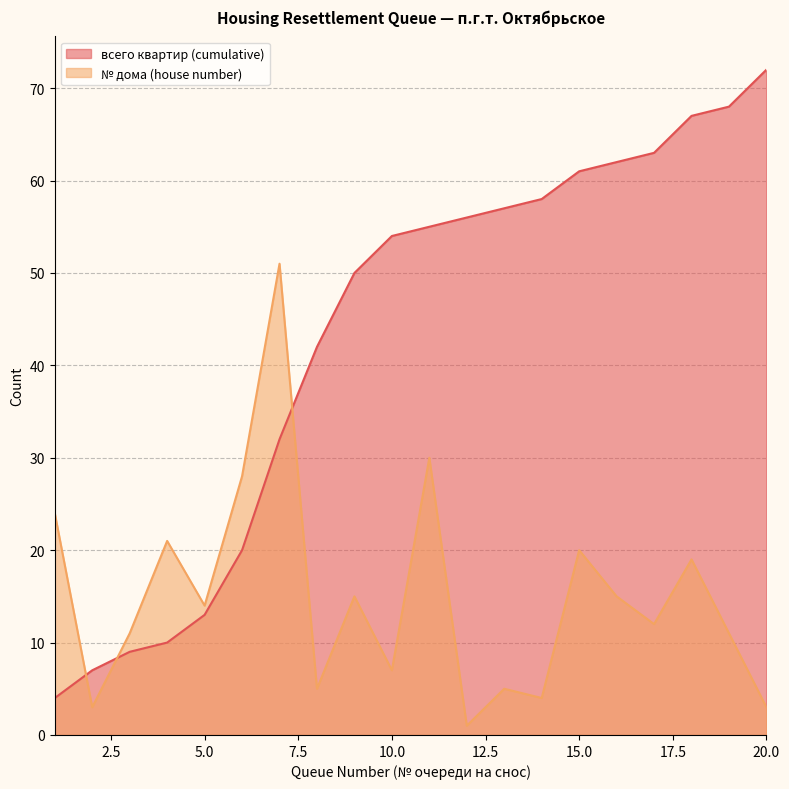

Does the chart have visible grid lines?

Yes